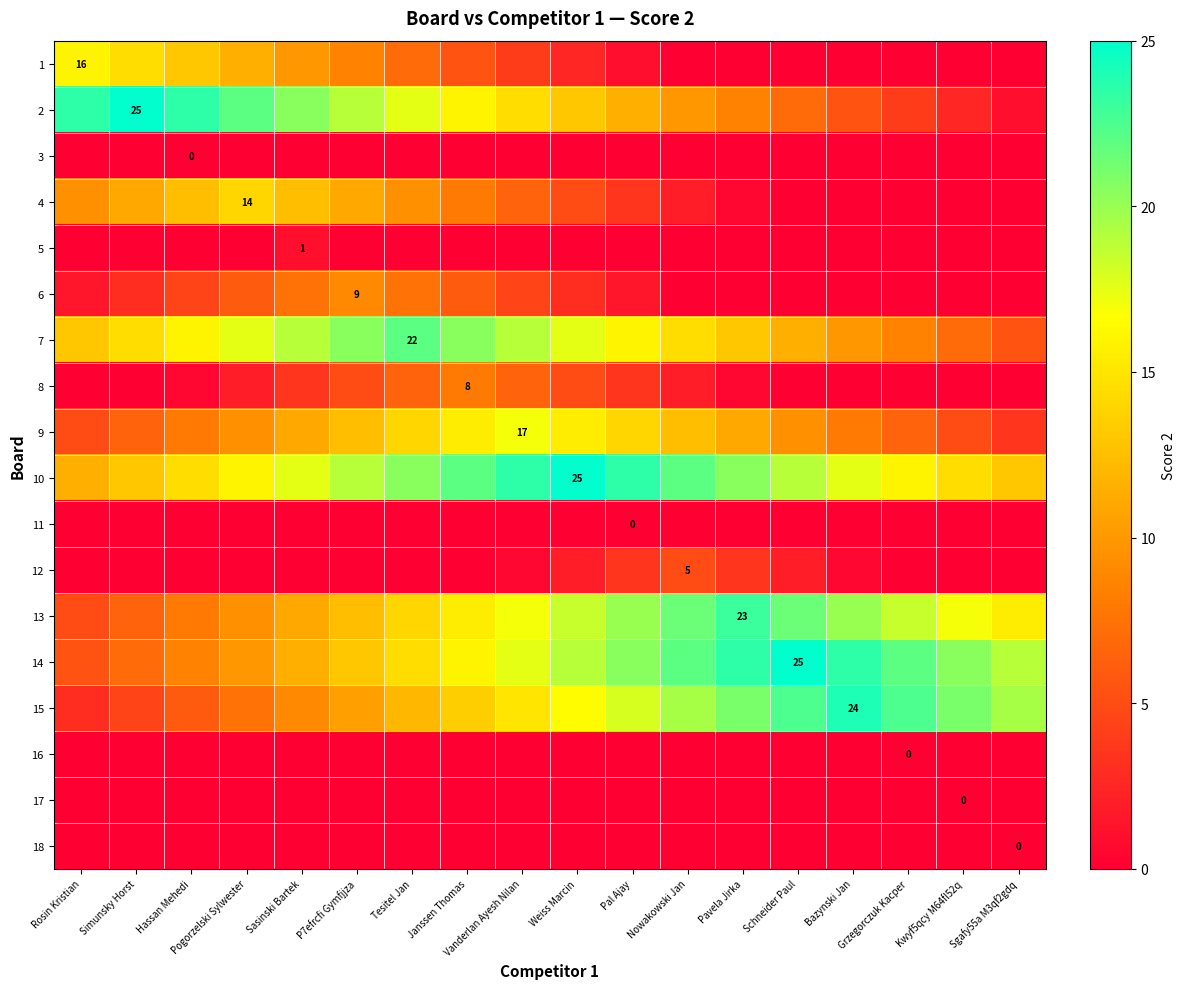

What is the difference between the maximum and minimum values in the 4 series?

14.0